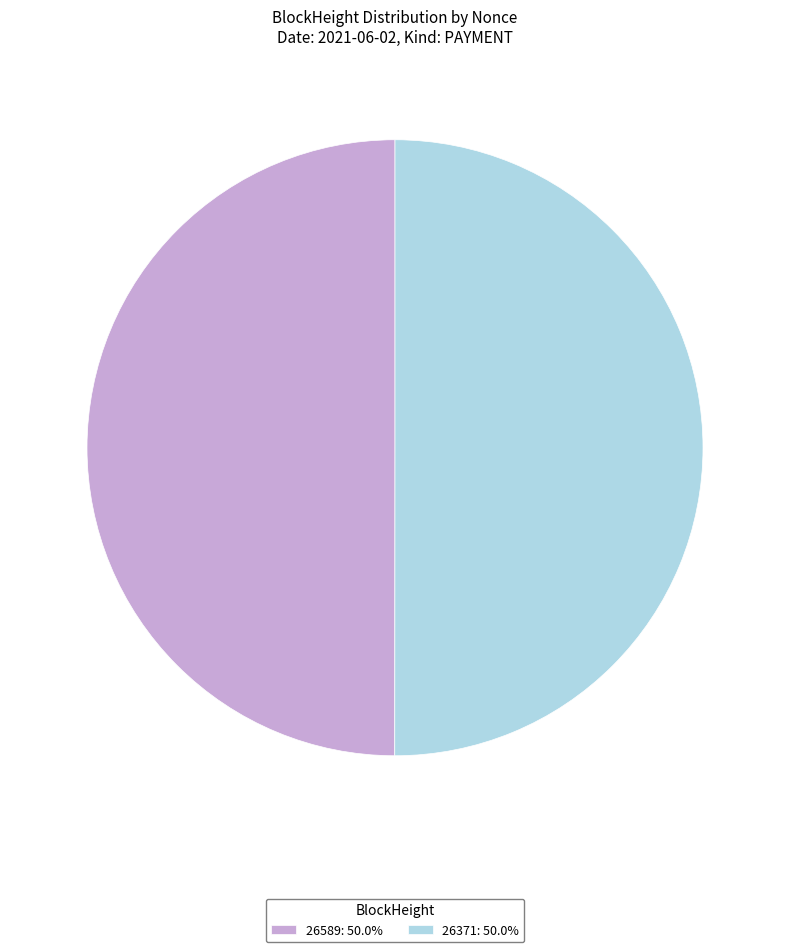

Do 26589: 50.0% and 26371: 50.0% together represent more than half of the pie?

Yes